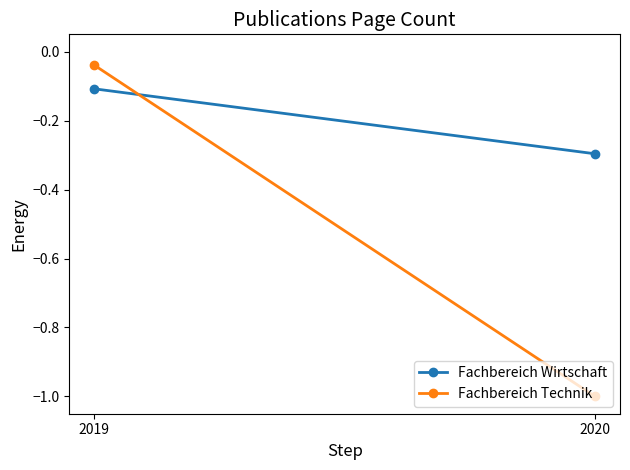

List the series in order of their peak value, lowest first.

Fachbereich Wirtschaft, Fachbereich Technik